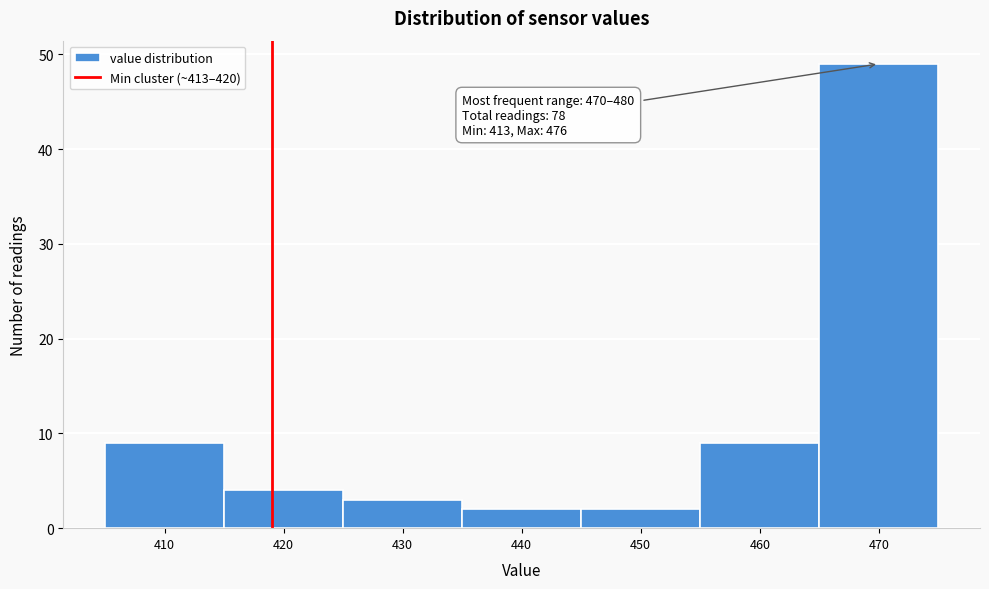

Reading left to right, transcribe all the data shown in this chart.

9	4	3	2	2	9	49